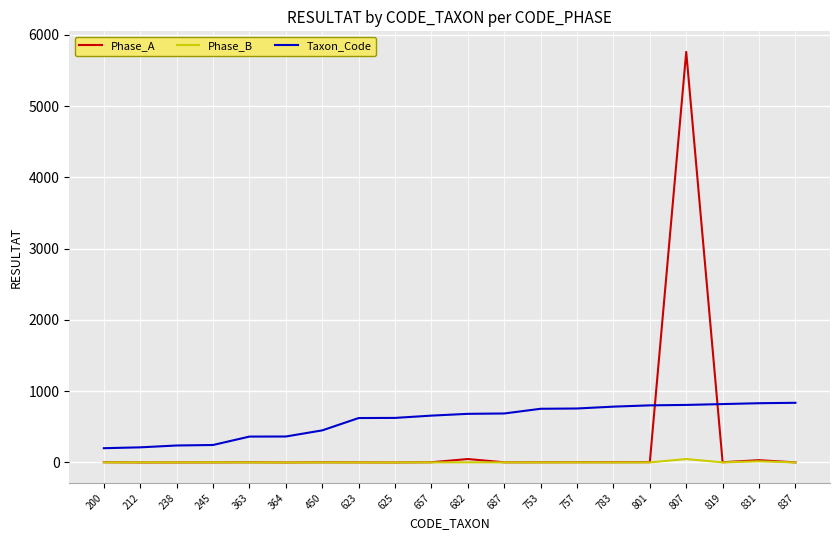

List the series in order of their overall mean, highest first.

Taxon_Code, Phase_A, Phase_B